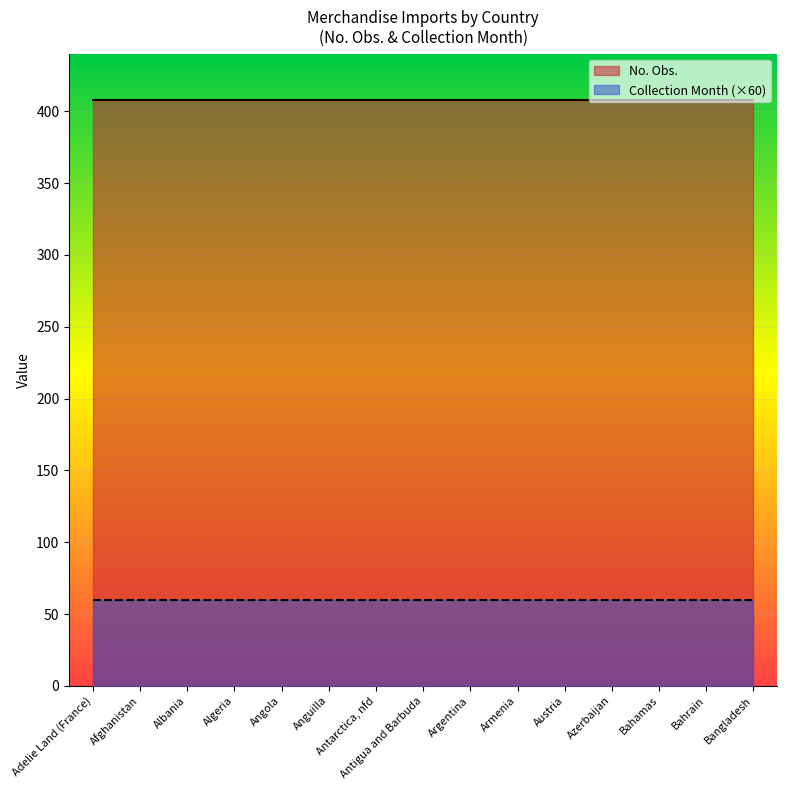

Count the number of categories in the chart.

15